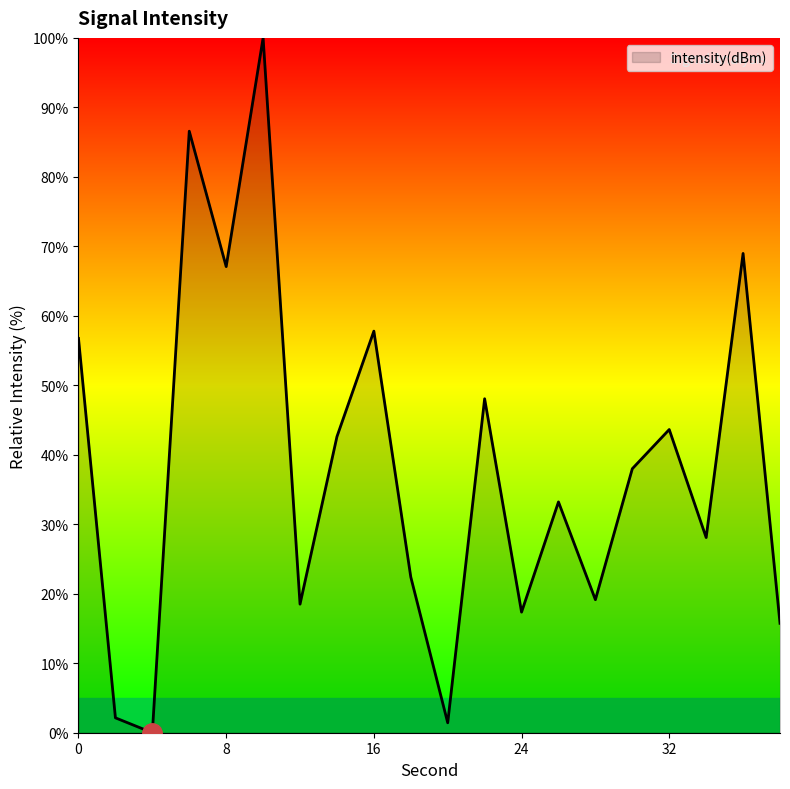

What is the difference between the maximum and minimum values?

100.0